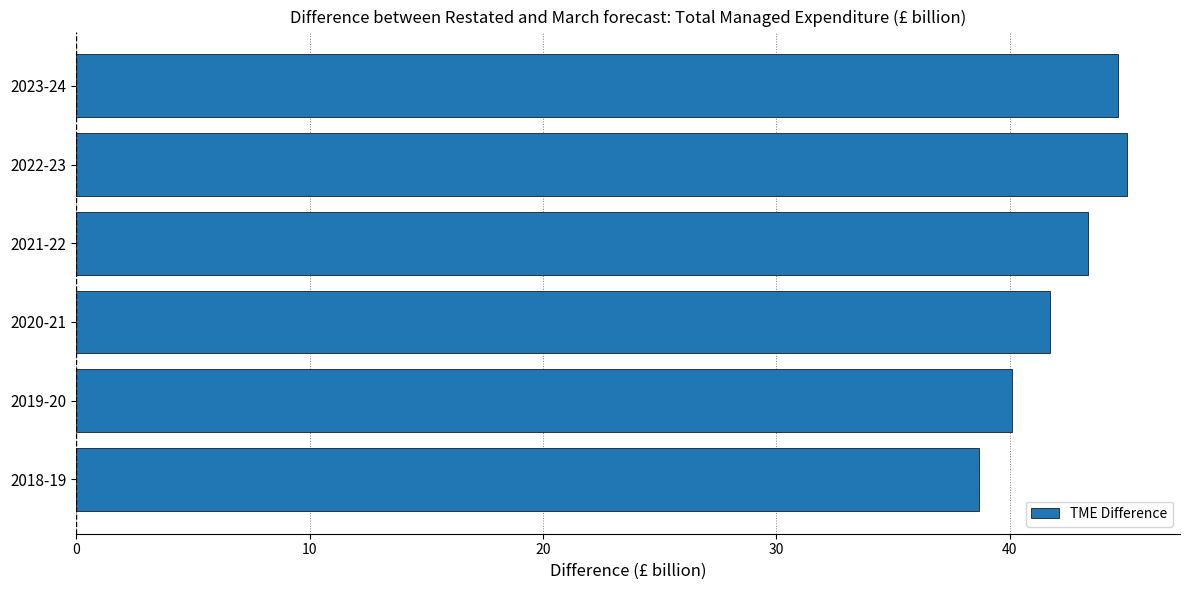

What is the maximum value shown in the chart?

45.0